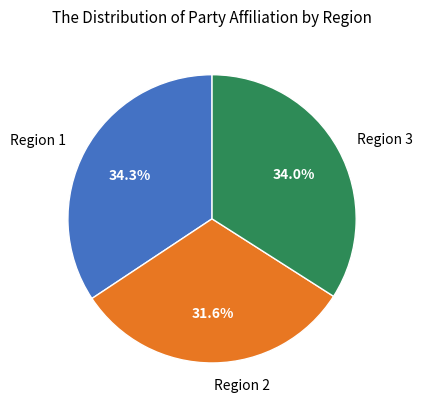

What is the smallest slice in the pie chart?

Region 2